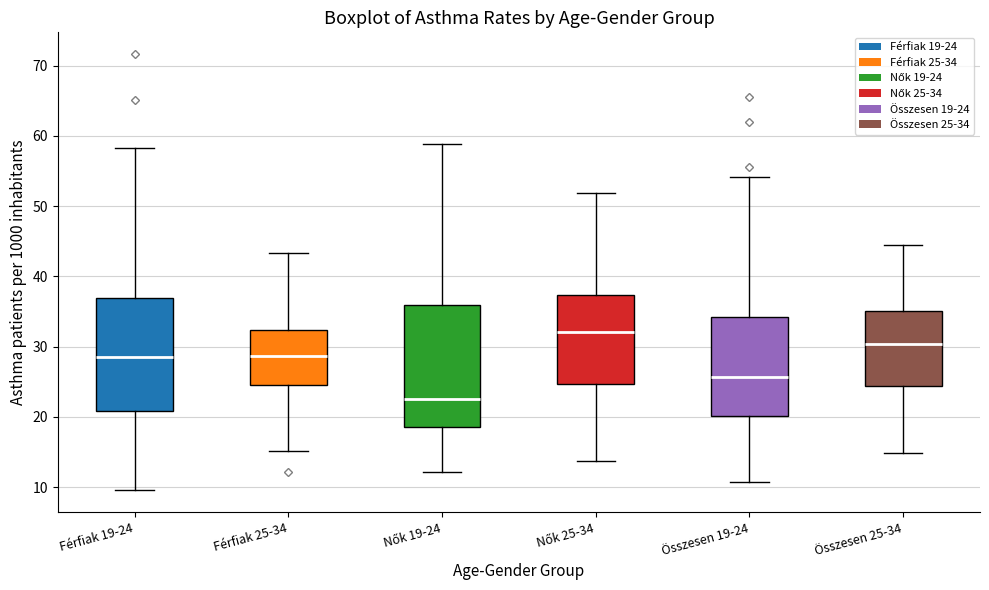

Where does the median line of the box for Összesen 19-24 sit on the y-axis? The values are not printed on the chart, so give them approximately, as read against the axis.

26